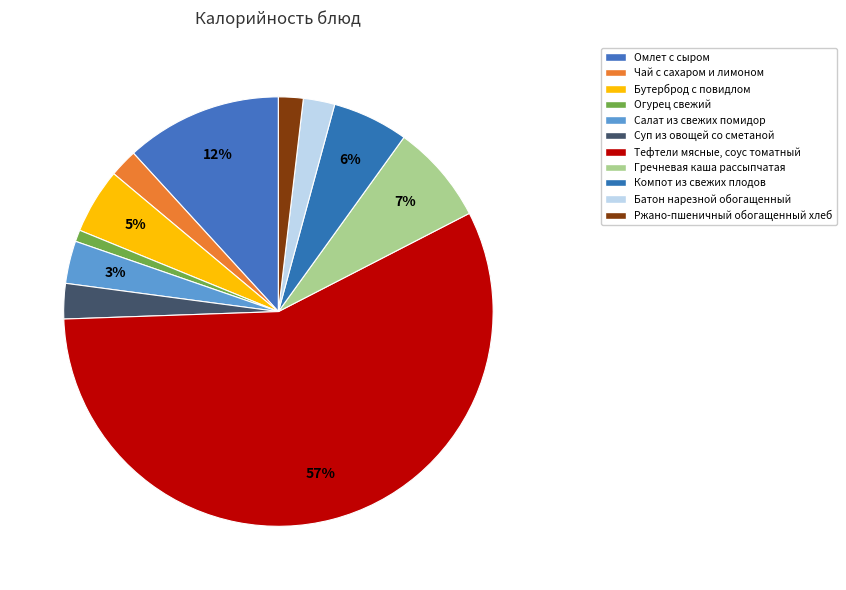

Is there a majority slice in this chart?

Yes